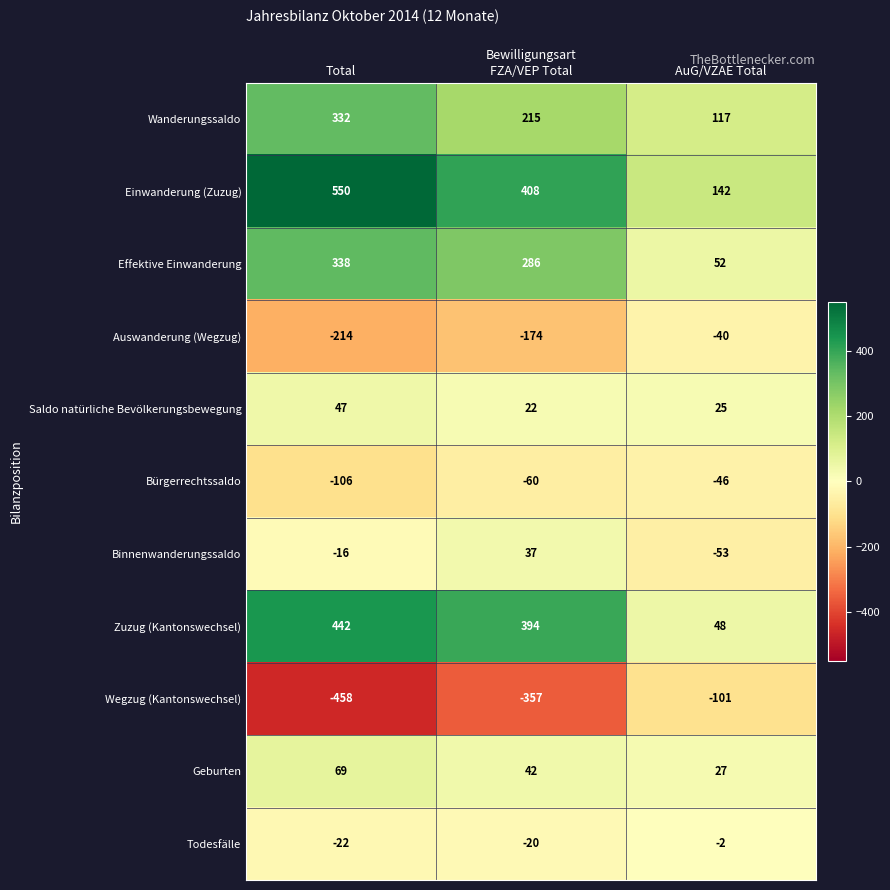

Which series has the largest total across all categories?

Einwanderung (Zuzug)